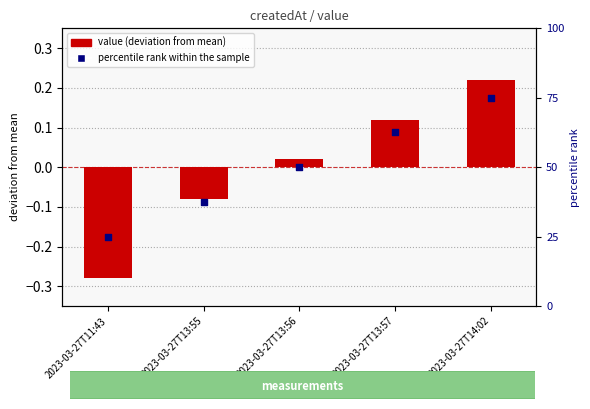

Is the value of value (deviation from mean) at 2023-03-27T11:43 greater than the value of percentile rank within the sample at 2023-03-27T13:57?

No